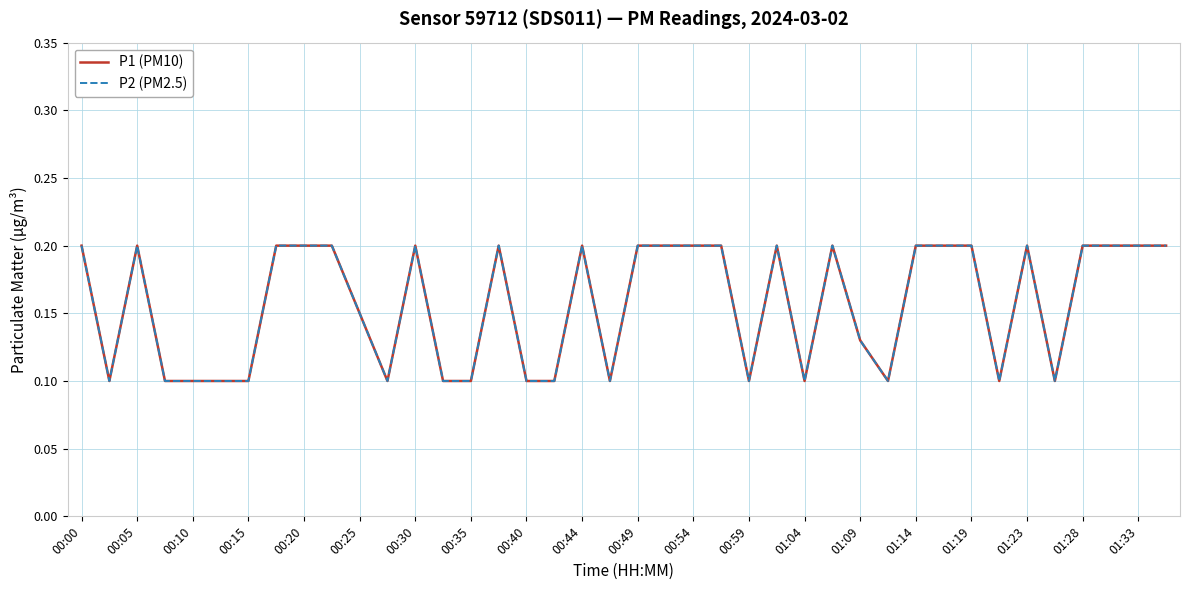

True or false: P1 (PM10) and P2 (PM2.5) intersect in this chart.

False